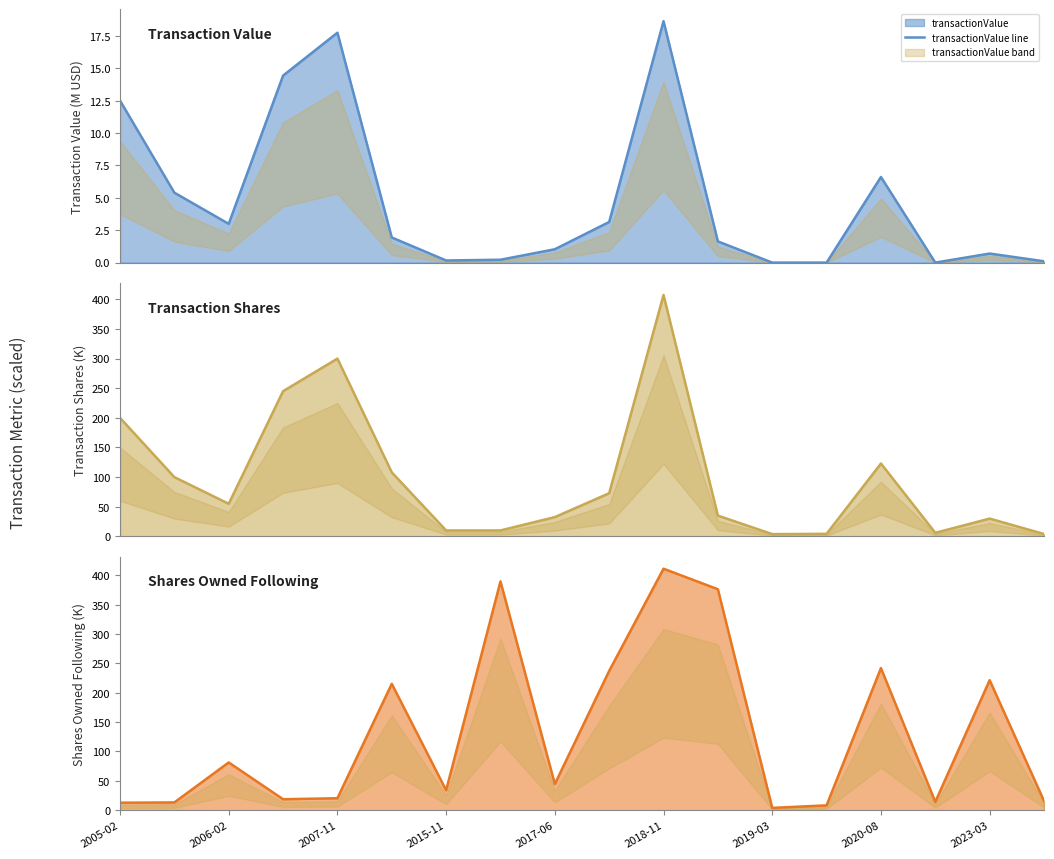

True or false: sharesOwnedFollowingTransaction line and transactionShares line cross at least once.

True